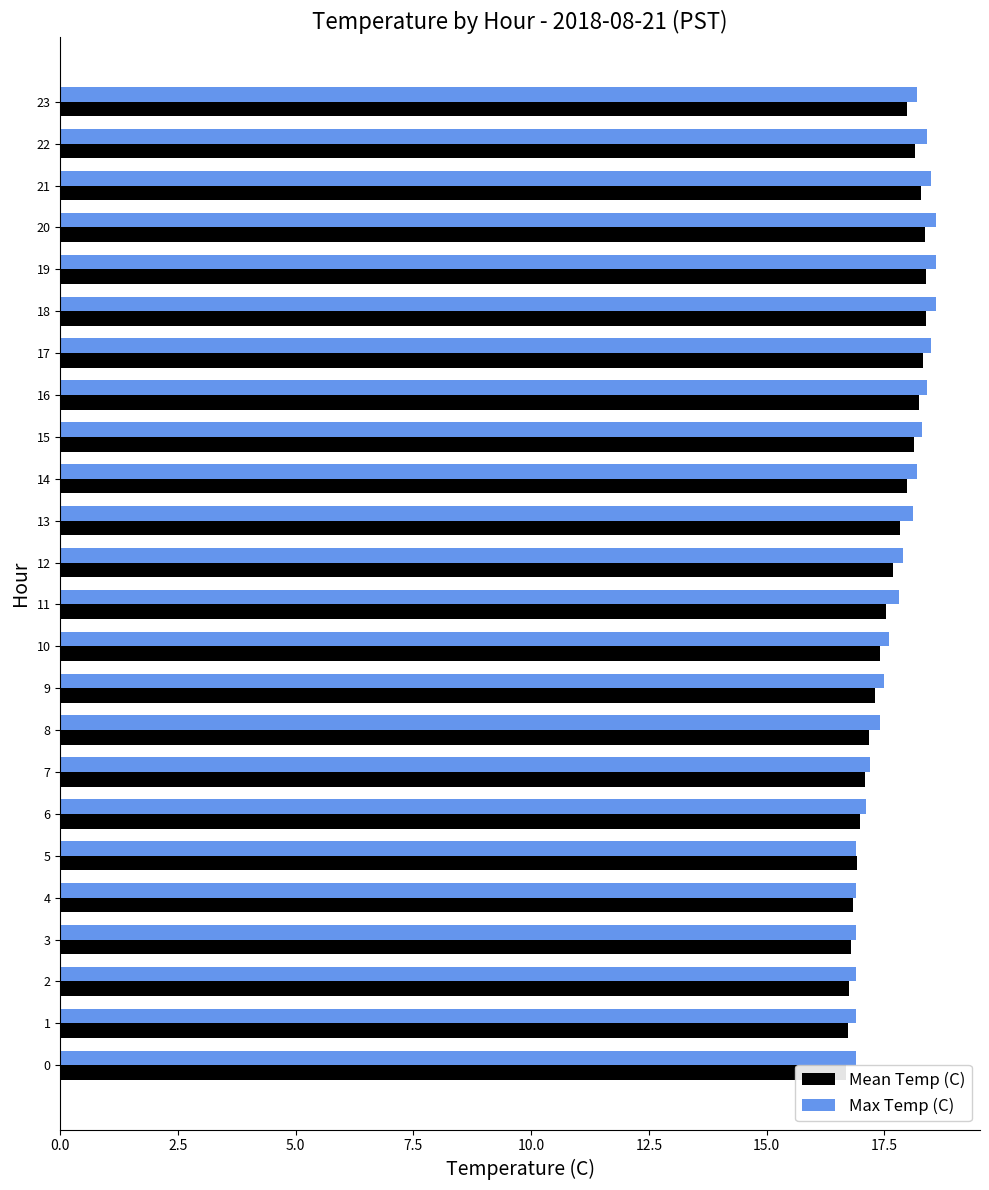

What is the value of the Mean Temp (C) bar at the 22nd from the left?

18.3